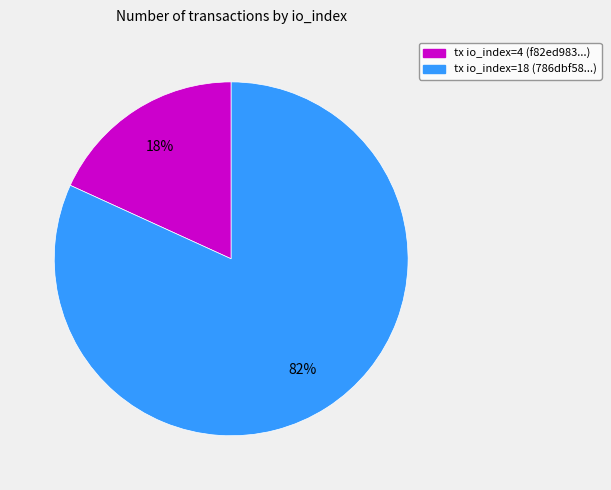

Is it true that tx io_index=18 is 92% of the pie?

False